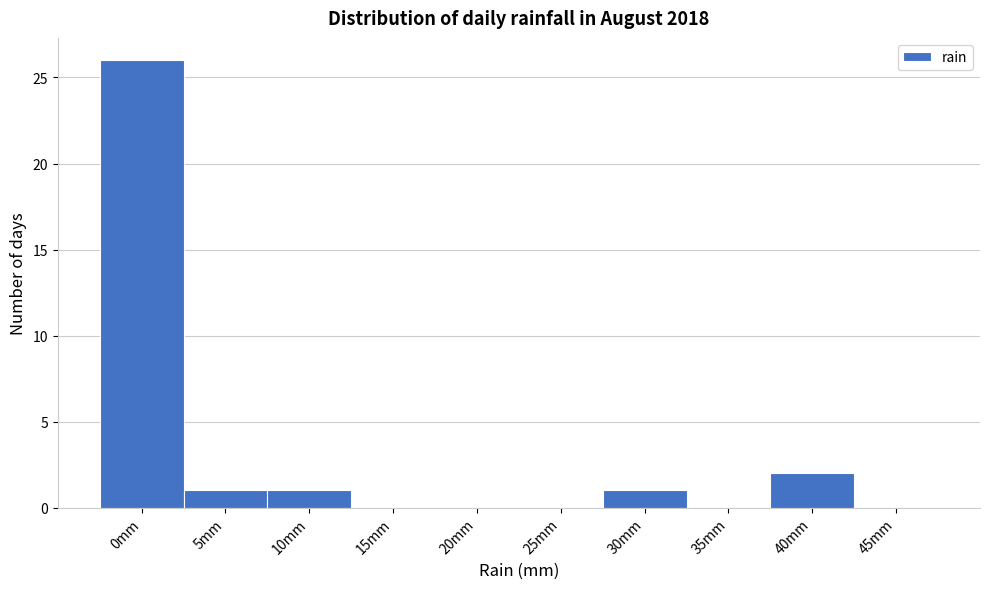

Reading right to left, what are all the values shown in this chart?

45mm=0	40mm=2	35mm=0	30mm=1	25mm=0	20mm=0	15mm=0	10mm=1	5mm=1	0mm=26